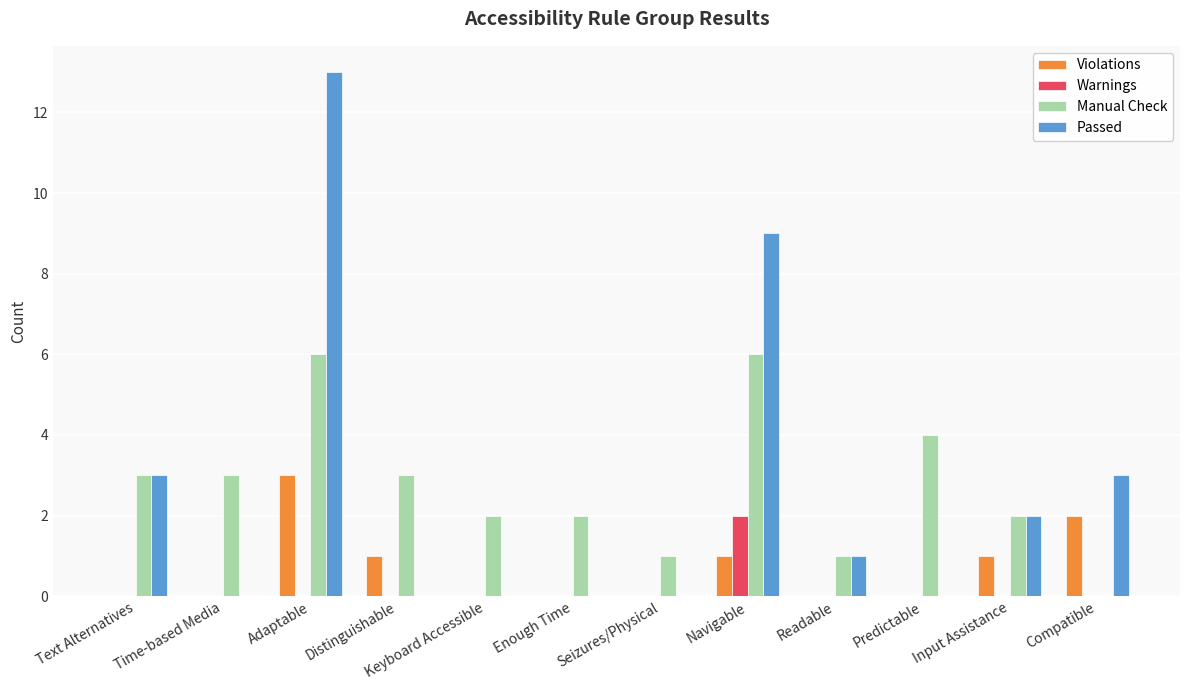

What is the sum of all Manual Check values?

33